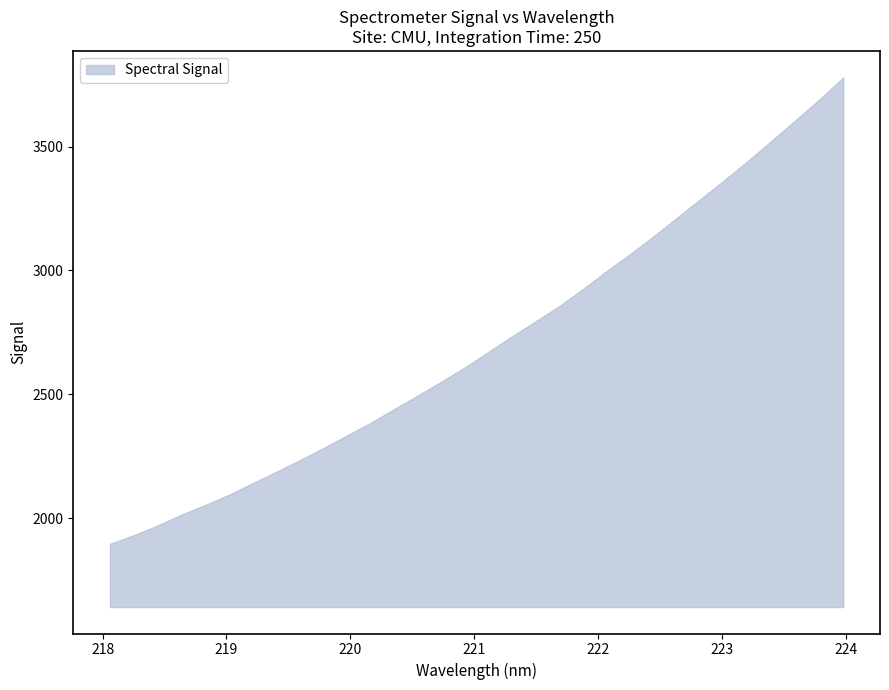

Reading right to left, list all the values displayed in this chart.

31=3778.7	30=3691.0	29=3607.8	28=3525.9	27=3445.0	26=3367.1	25=3291.5	24=3215.6	23=3140.1	22=3067.4	21=2998.6	20=2926.6	19=2857.3	18=2795.9	17=2735.4	16=2672.2	15=2609.7	14=2551.6	13=2495.3	12=2440.5	11=2385.0	10=2334.1	9=2282.8	8=2234.1	7=2186.8	6=2140.7	5=2094.1	4=2053.2	3=2014.2	2=1970.8	1=1932.0	0=1897.2